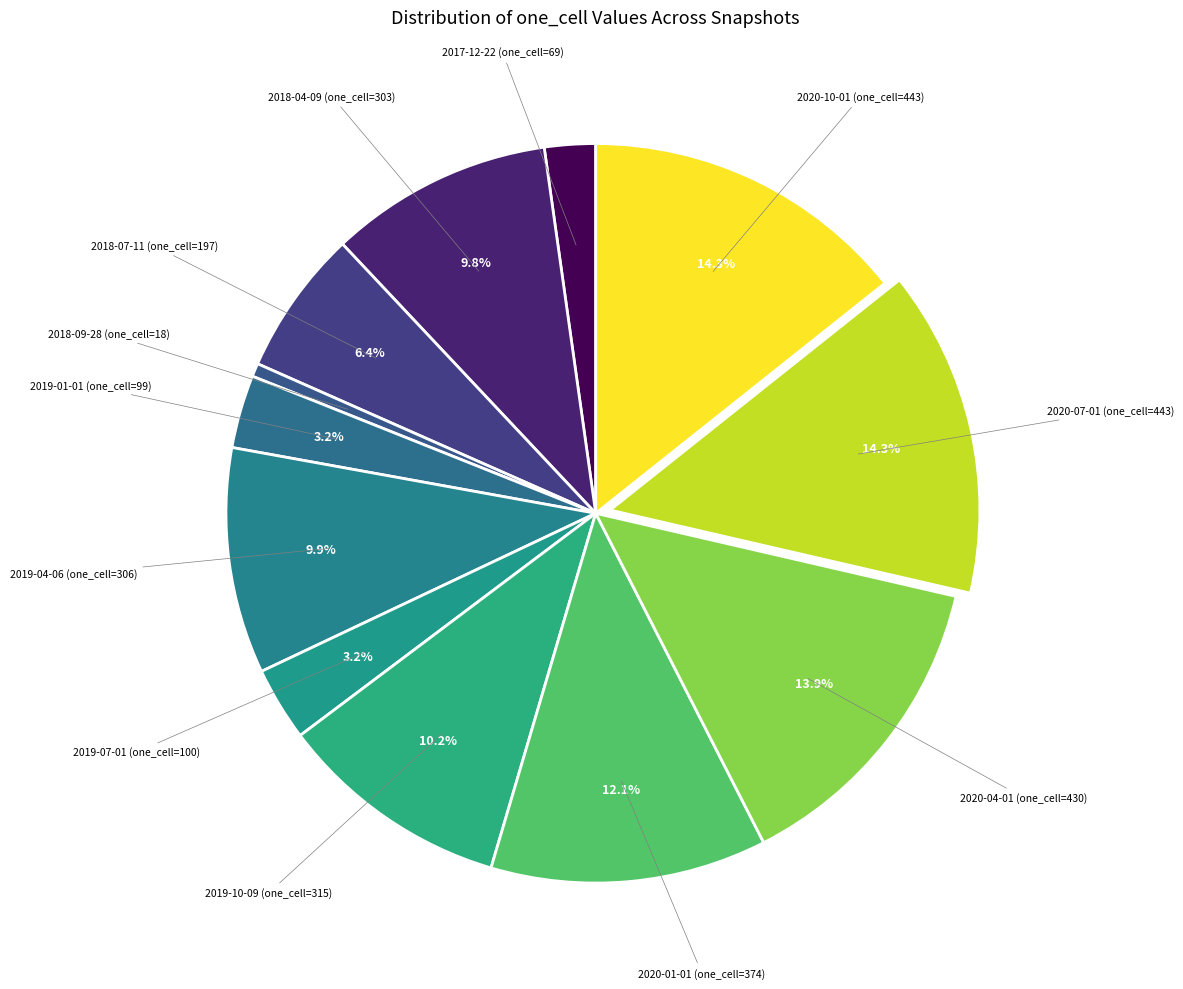

Count the number of slices in the pie.

12